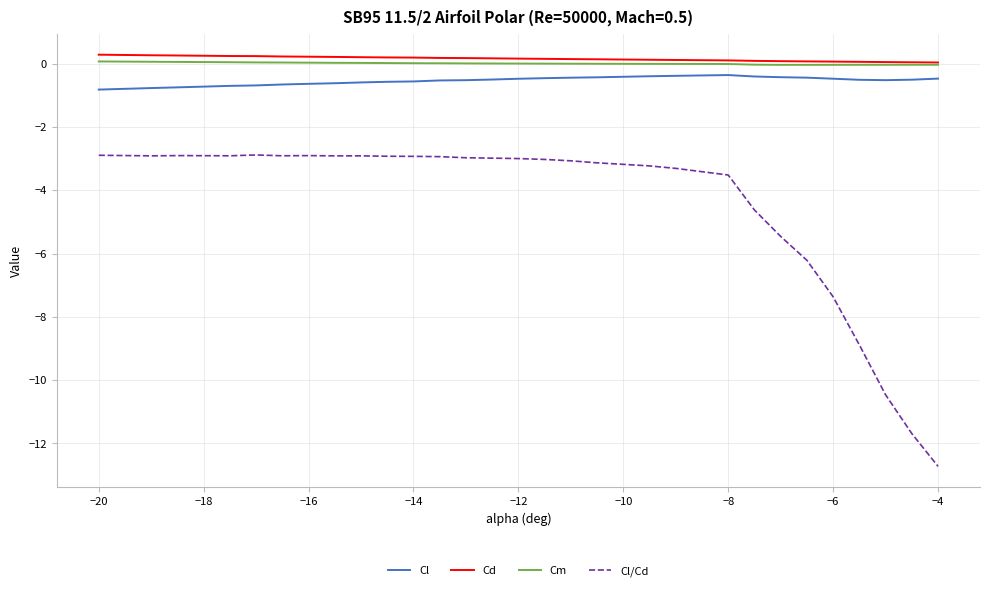

What is the lowest value of the Cl series?

-0.8